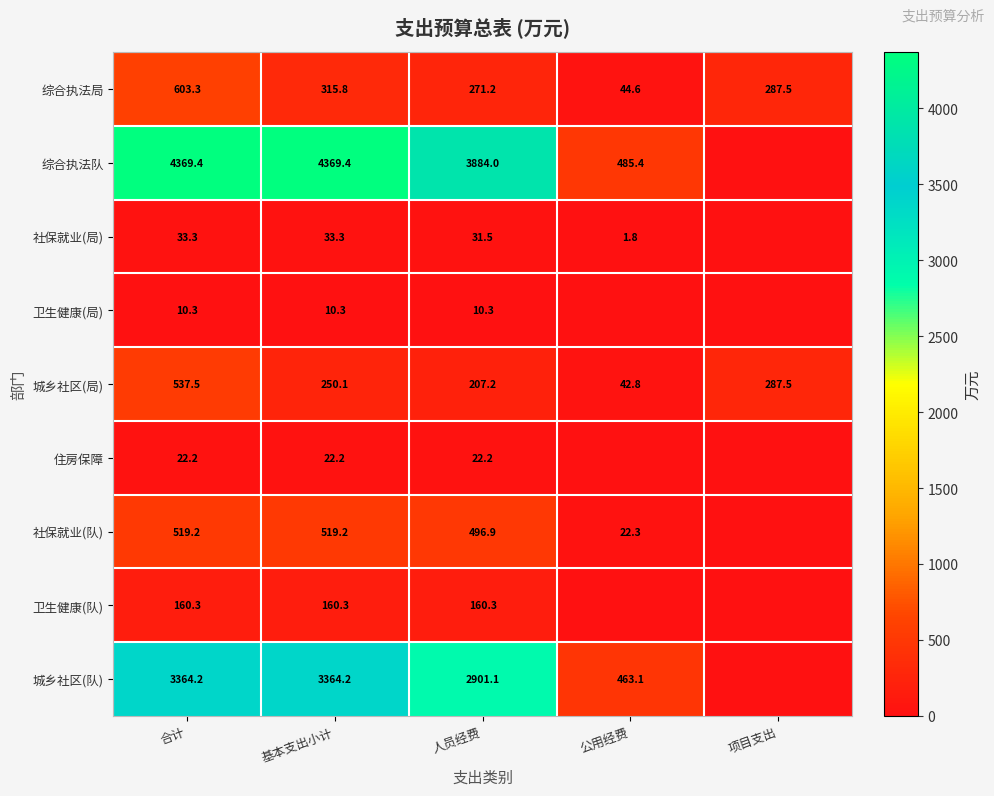

The value of 社保就业(局) at 基本支出小计 is 21.3. True or false?

False